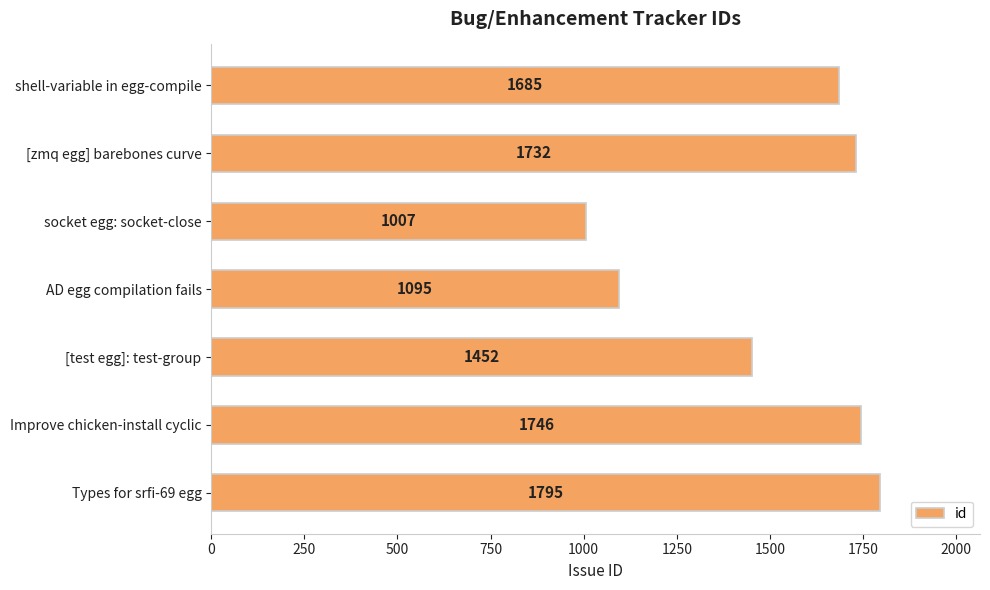

What is the ratio of the value at [test egg]: test-group to the value at Improve chicken-install cyclic?

0.8